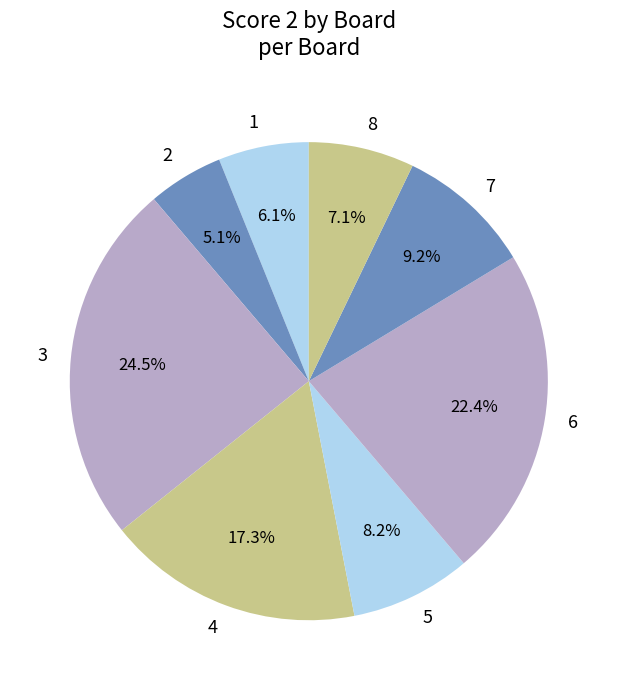

Between 5 and 8, which is larger?

5